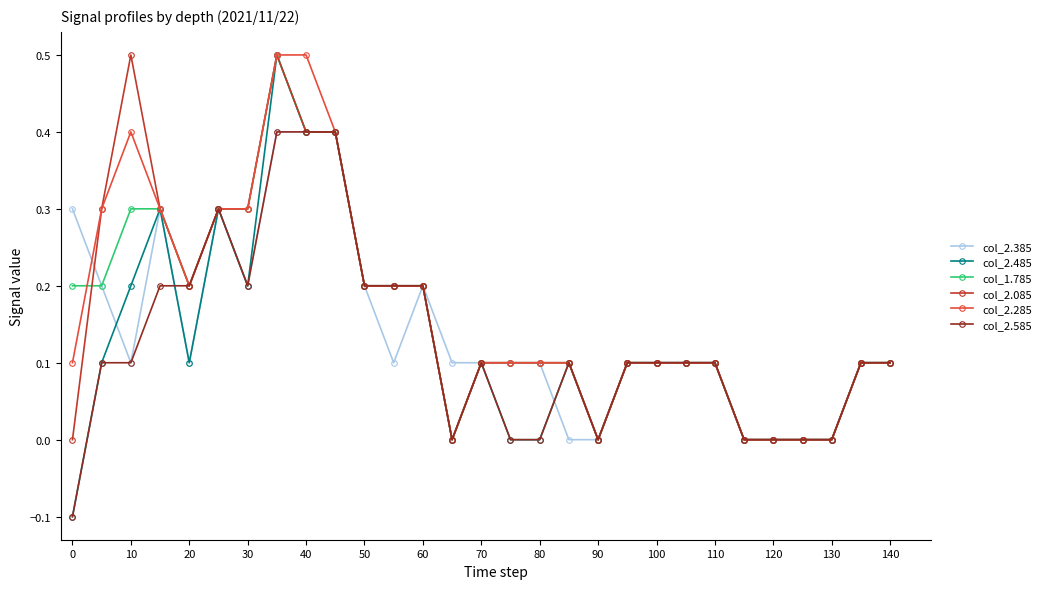

What is the maximum value for col_2.385?

0.4